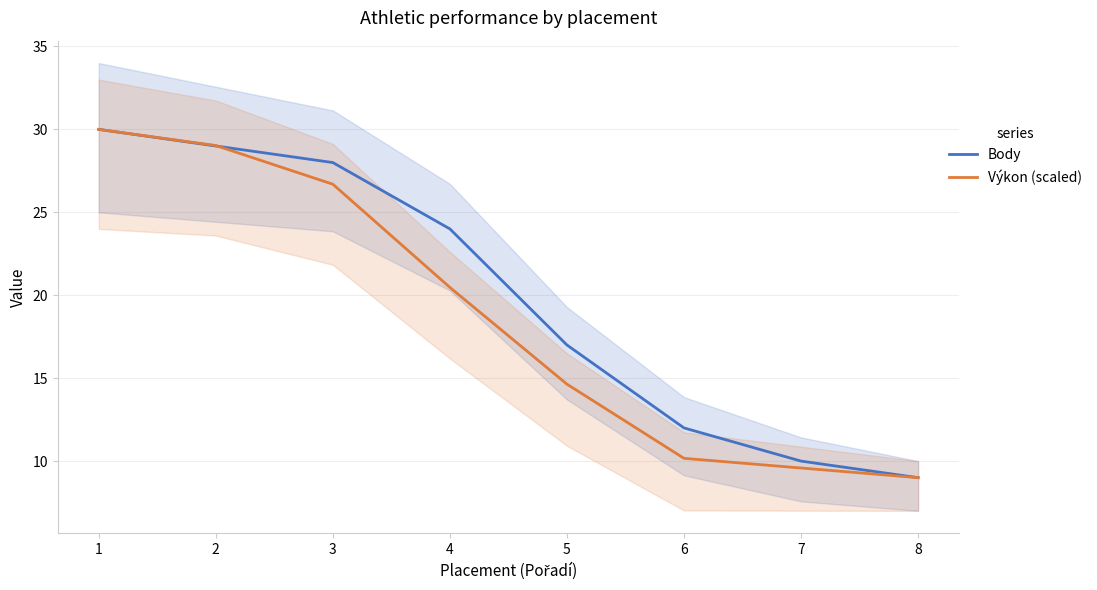

Rank the series at 6 from highest to lowest value.

Body, Výkon (scaled)